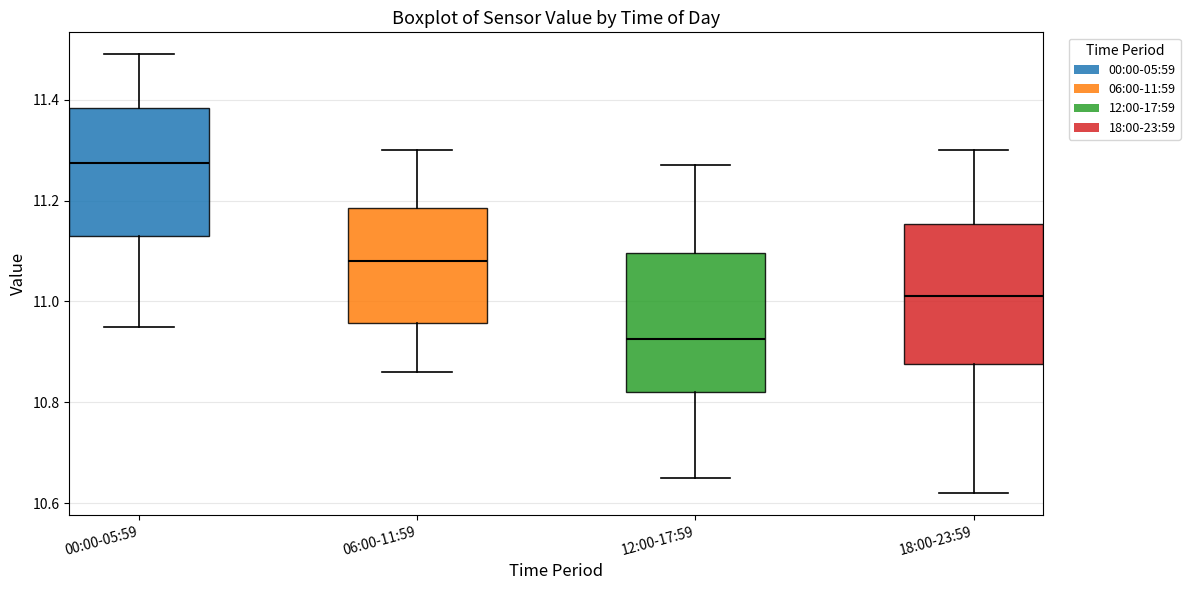

Reading left to right, read every box against the y-axis: the position of its median line, the range the box covers, and the ends of its whiskers. The values are not printed on the chart, so give them approximately, as read against the axis.

00:00-05:59: median 11.28, box 11.14 to 11.38, whiskers 10.96 to 11.50
06:00-11:59: median 11.08, box 10.96 to 11.18, whiskers 10.86 to 11.30
12:00-17:59: median 10.92, box 10.82 to 11.10, whiskers 10.66 to 11.28
18:00-23:59: median 11.02, box 10.88 to 11.16, whiskers 10.62 to 11.30